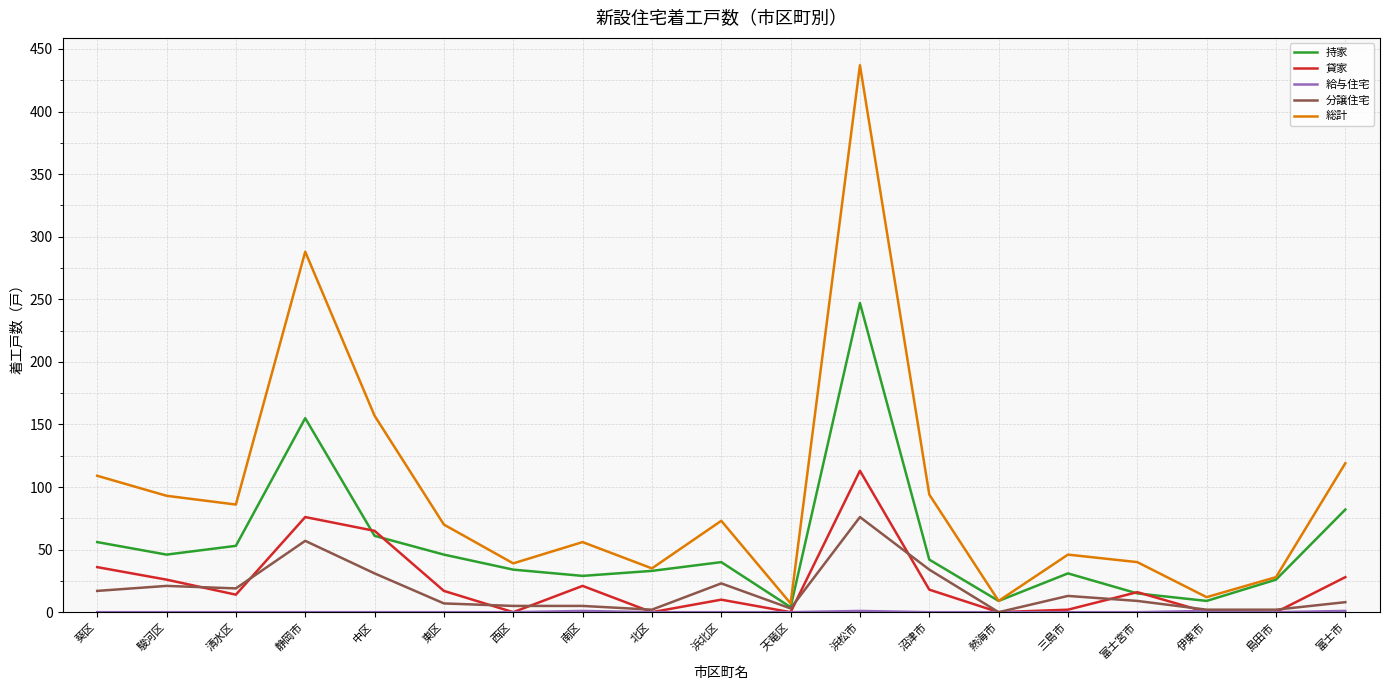

What is the total value across all series at 沼津市?

188